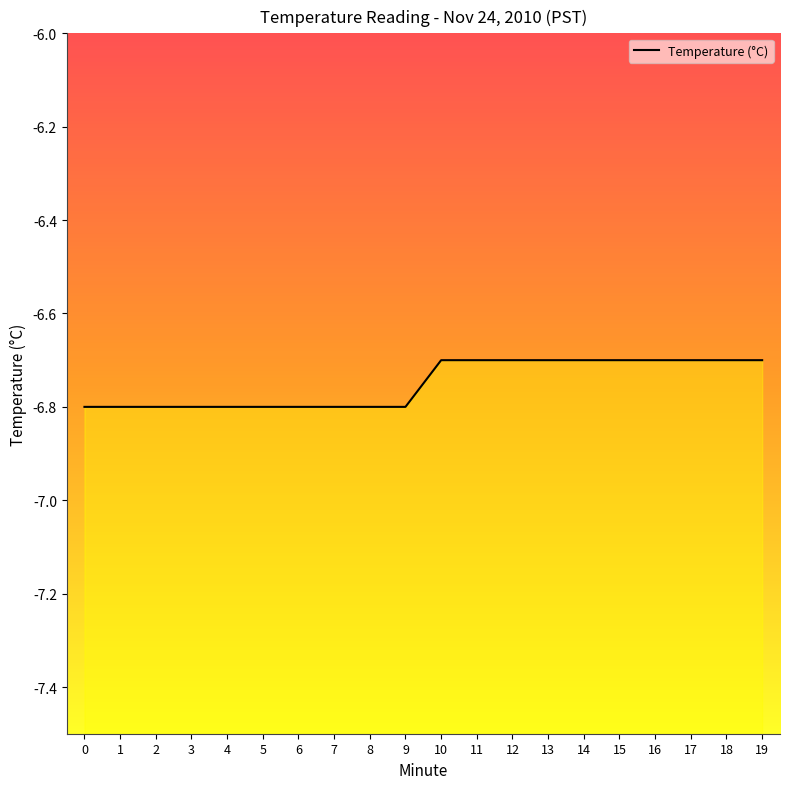

True or false: there are more than 2 points higher than both neighbors.

False